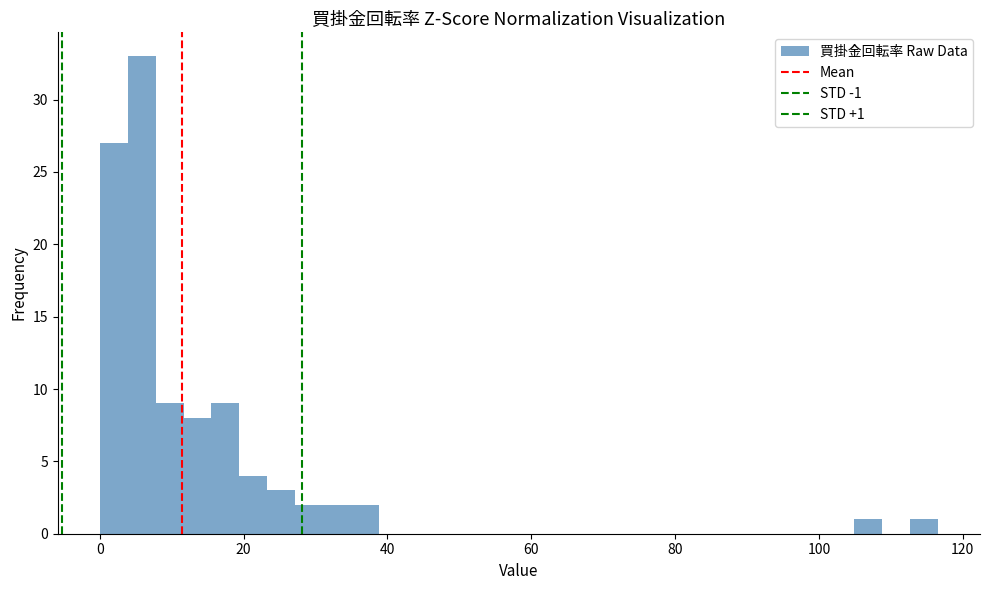

Around what value on the x-axis is the tallest bar? Give the approximate position of its centre, as read against the axis.

6